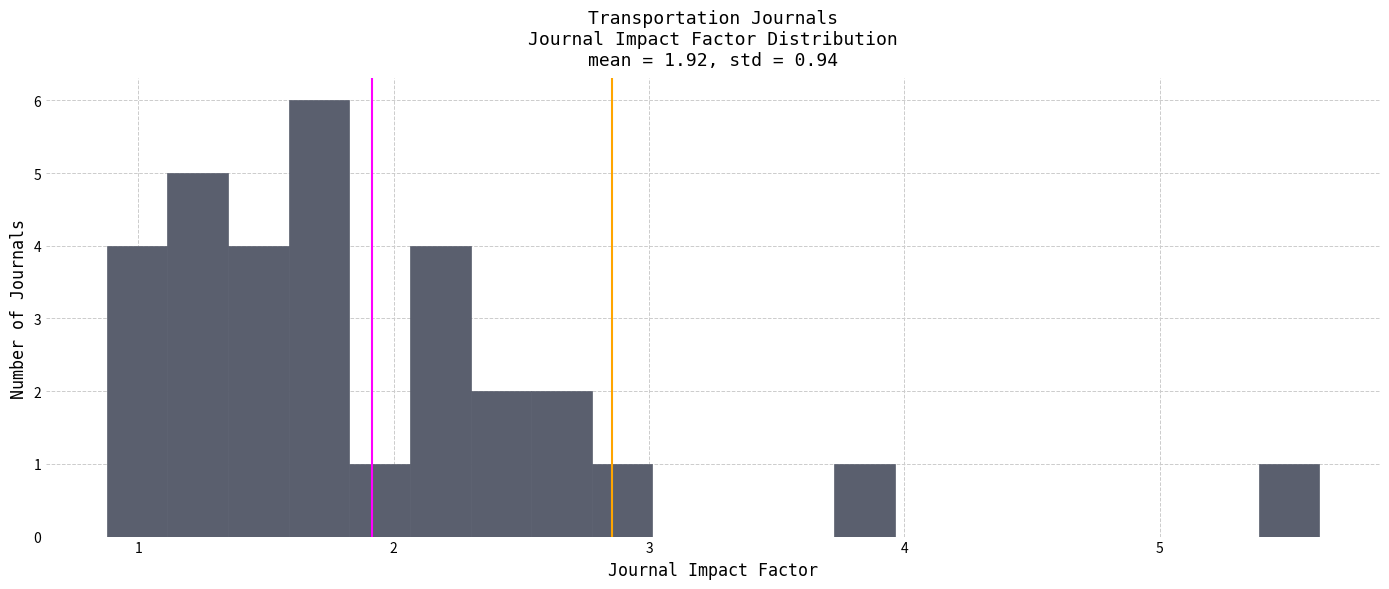

Around what value on the x-axis is the tallest bar? Give the approximate position of its centre, as read against the axis.

1.7